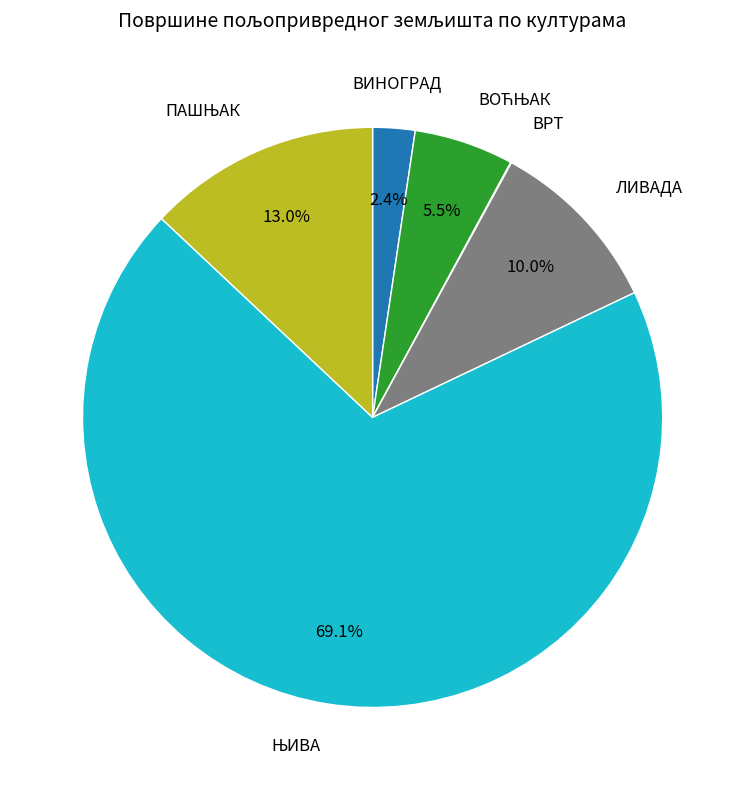

Is there a majority slice in this chart?

Yes